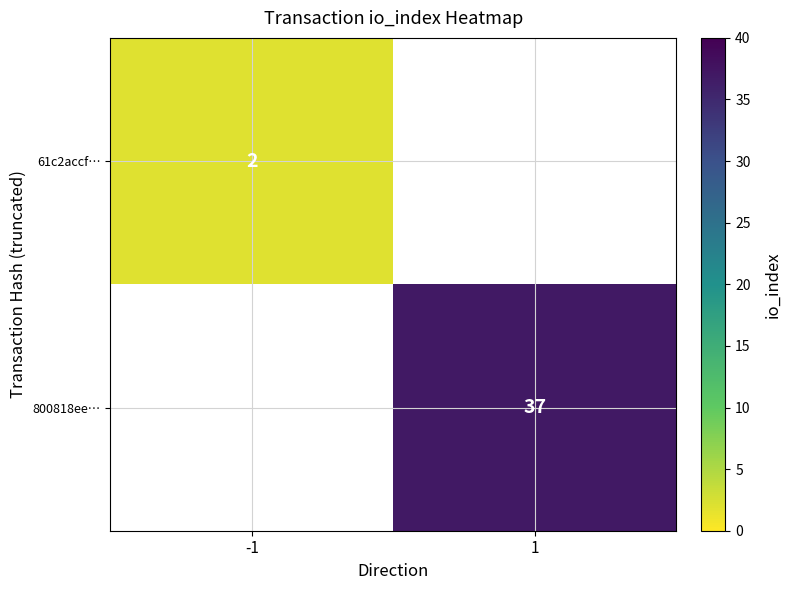

The 800818ee… series shows 22 at 1. True or false?

False